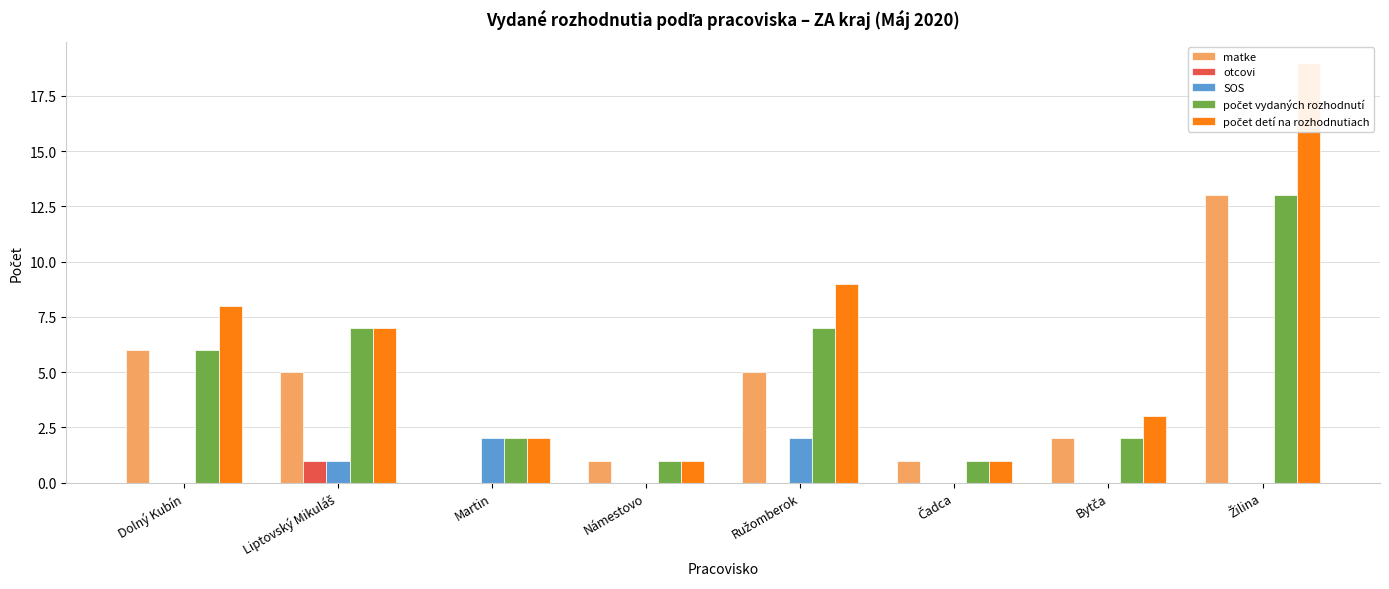

The value of počet detí na rozhodnutiach at Čadca is 1. True or false?

True